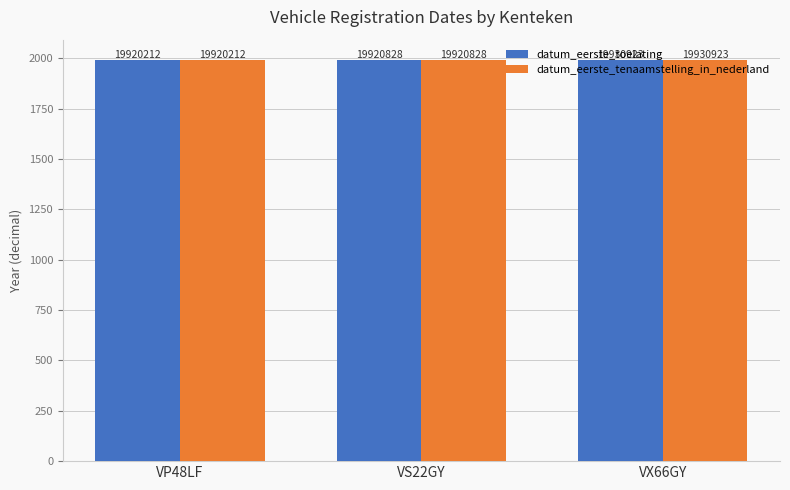

Read the datum_eerste_toelating value at VS22GY.

1992.7